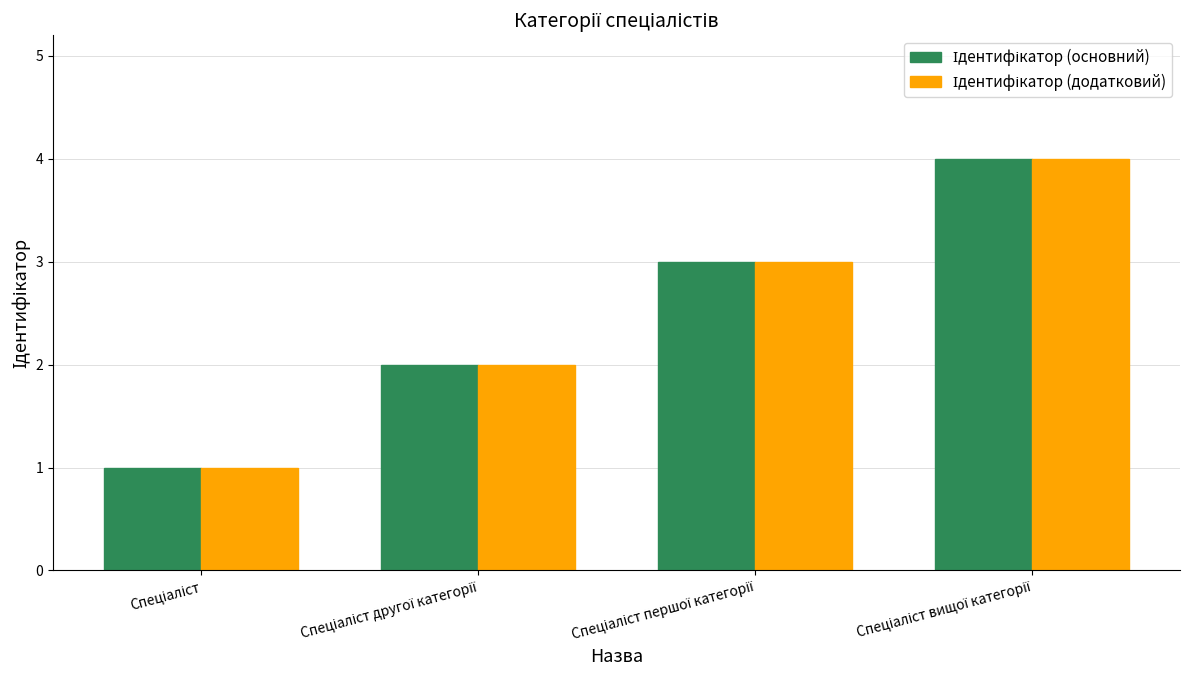

Which label corresponds to the largest value in the chart?

Спеціаліст вищої категорії